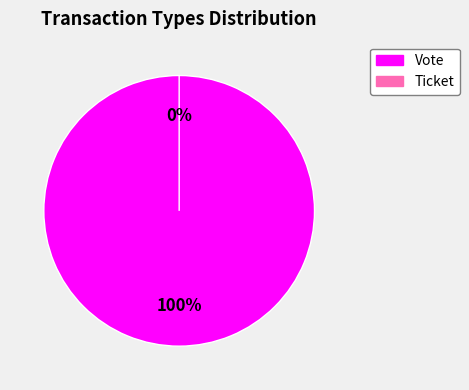

The Vote slice represents 91% of the pie. True or false?

False